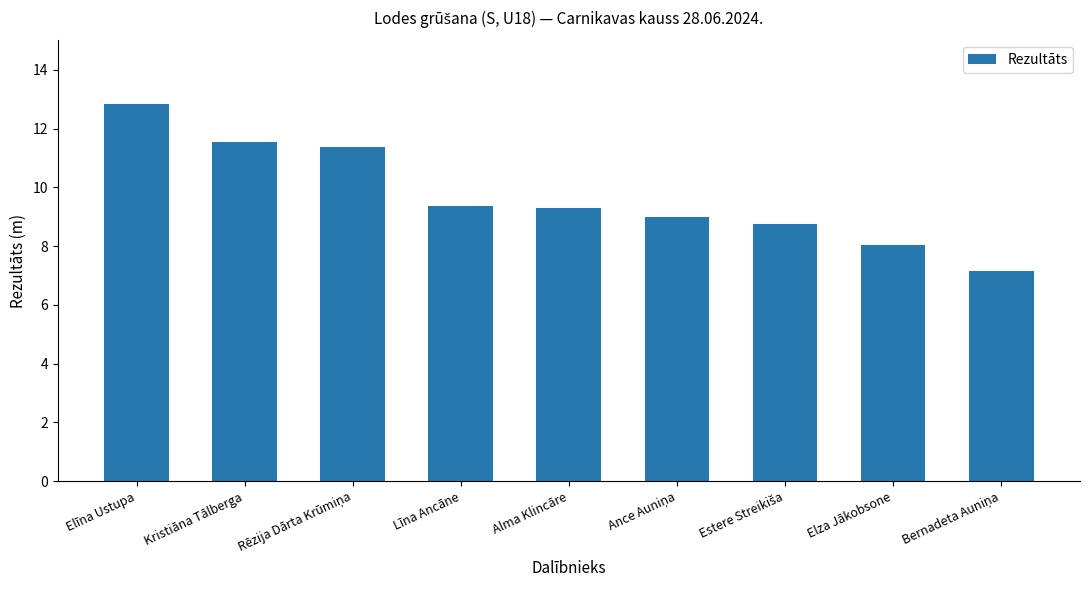

What is the ratio of the value at Elza Jākobsone to the value at Līna Ancāne?

0.9